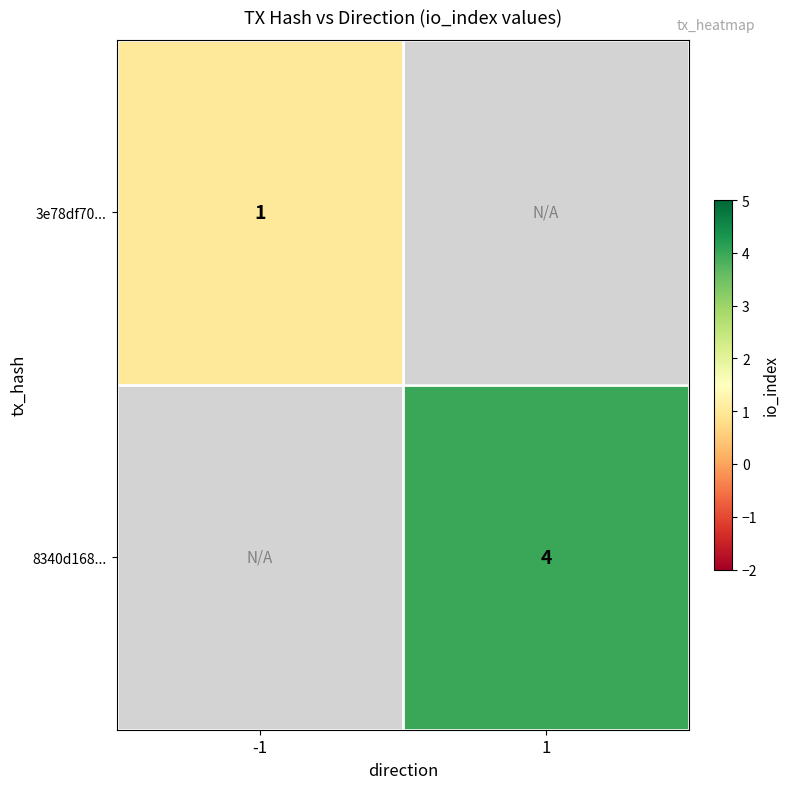

How many data points does each series have?

2